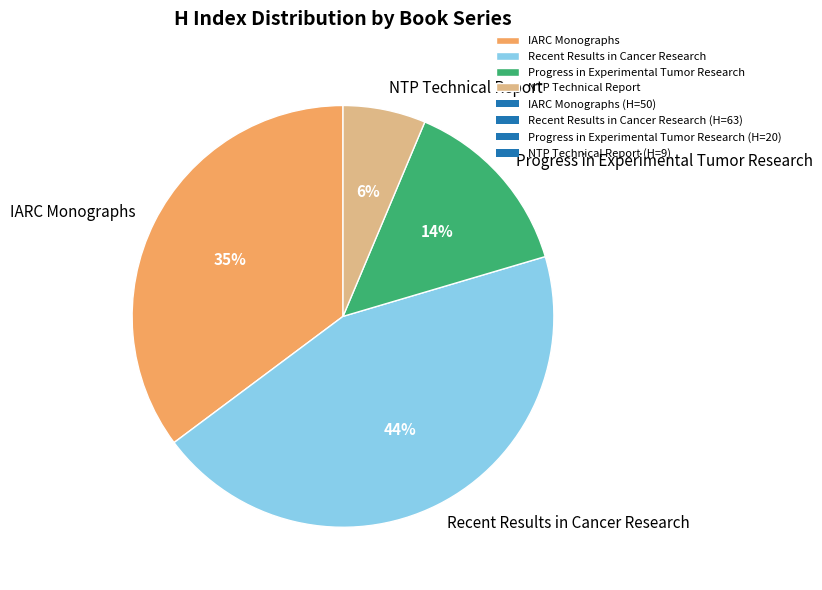

Between NTP Technical Report and Recent Results in Cancer Research, which is larger?

Recent Results in Cancer Research